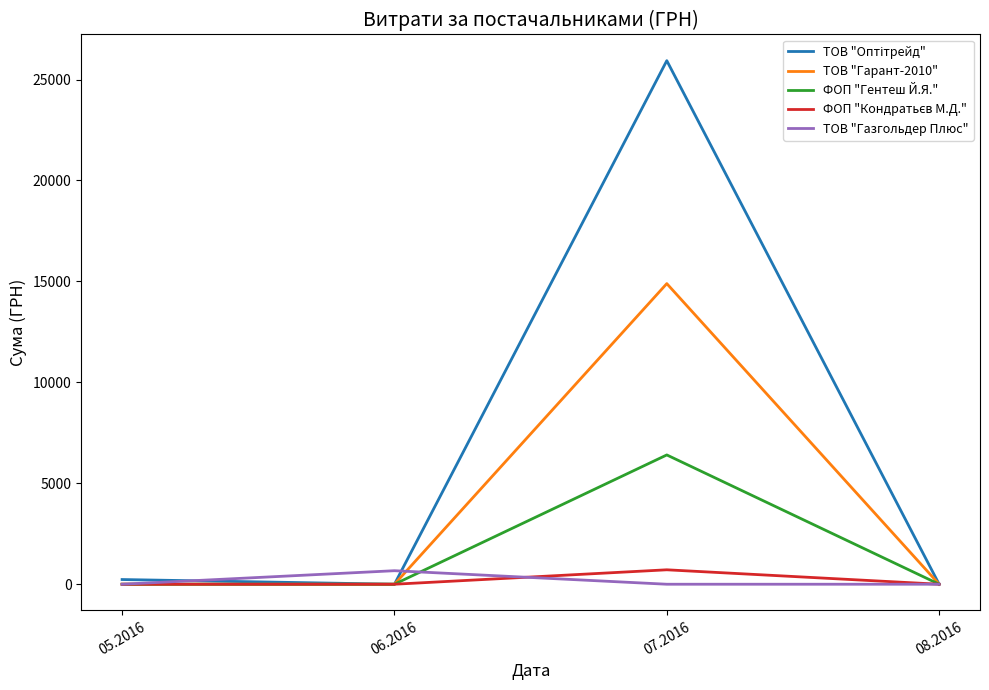

How many series are shown in this chart?

5